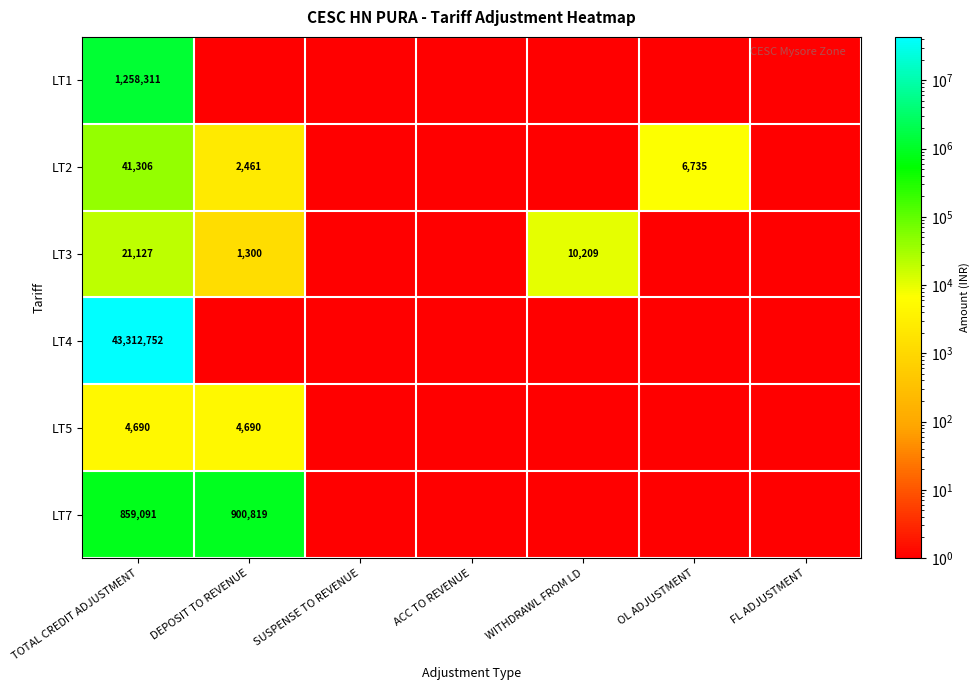

The value of LT3 at WITHDRAWL FROM LD is 17800. True or false?

False